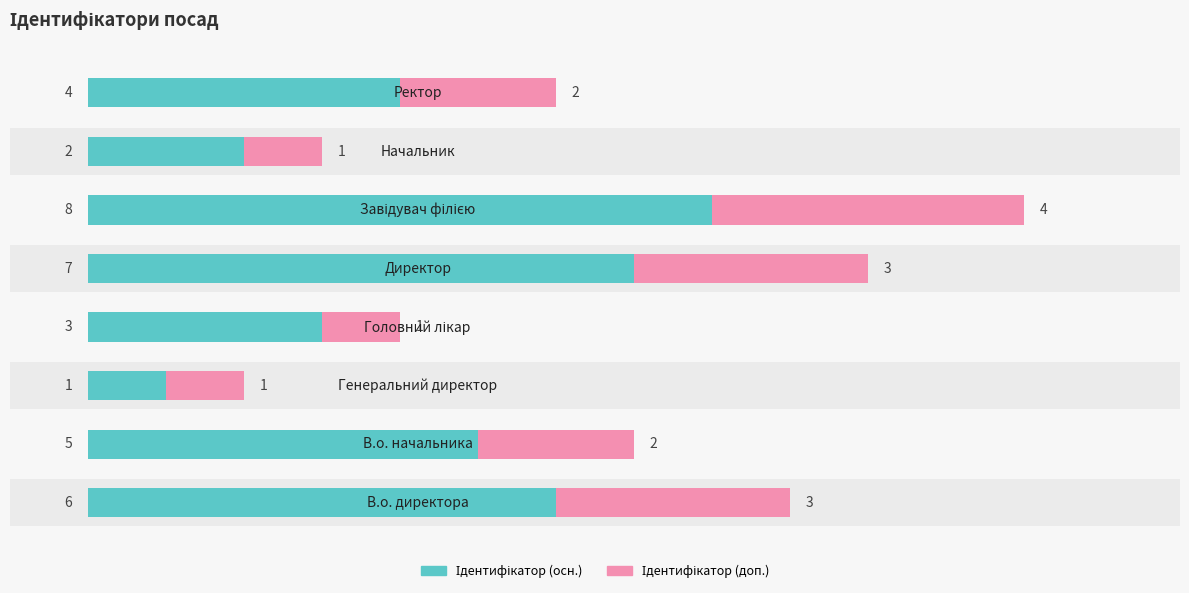

List the series in order of their overall mean, lowest first.

Ідентифікатор (доп.), Ідентифікатор (осн.)